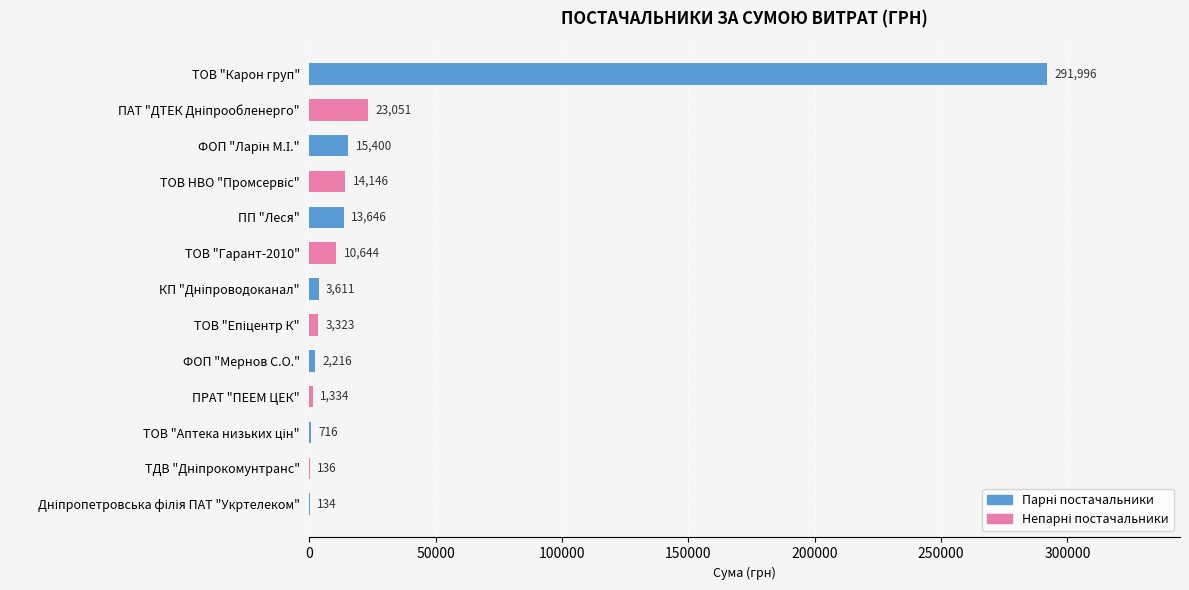

The chart shows a value of 2049.1 at 13. True or false?

False